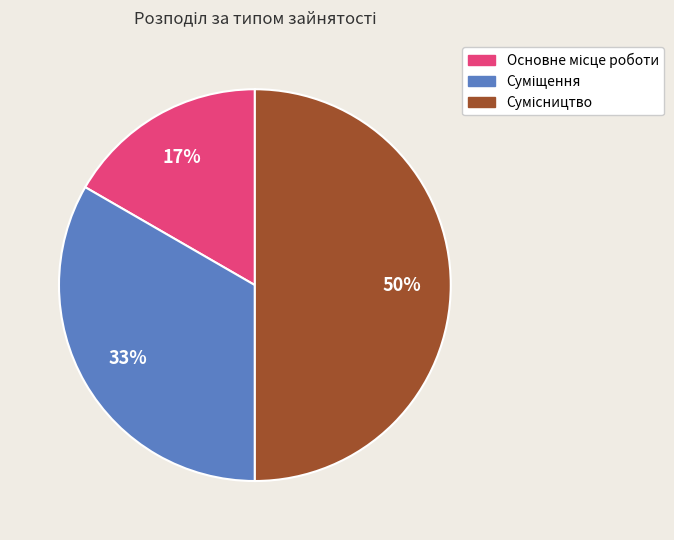

How many slices are in this pie chart?

3